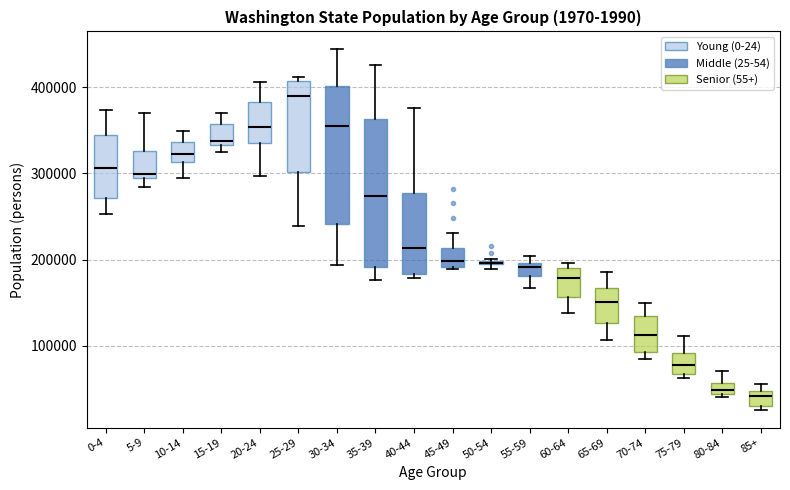

Where is the lower edge of the box for 65-69 on the y-axis? The values are not printed on the chart, so give them approximately, as read against the axis.

130000